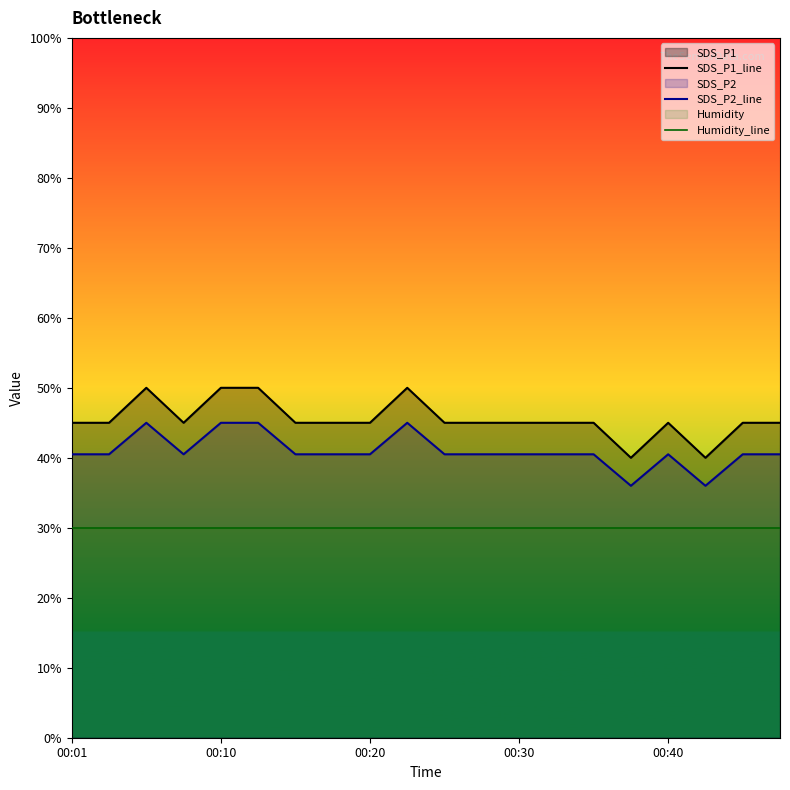

What is the lowest value of the SDS_P1_line series?

40.0